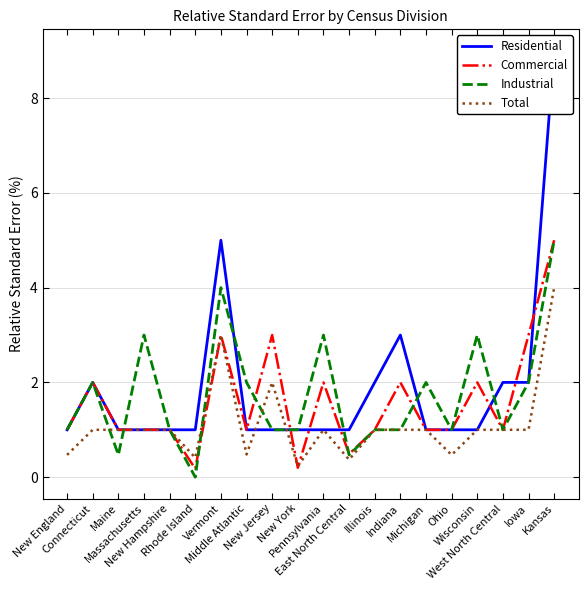

What is the approximate value of Residential at New Hampshire?

1.0